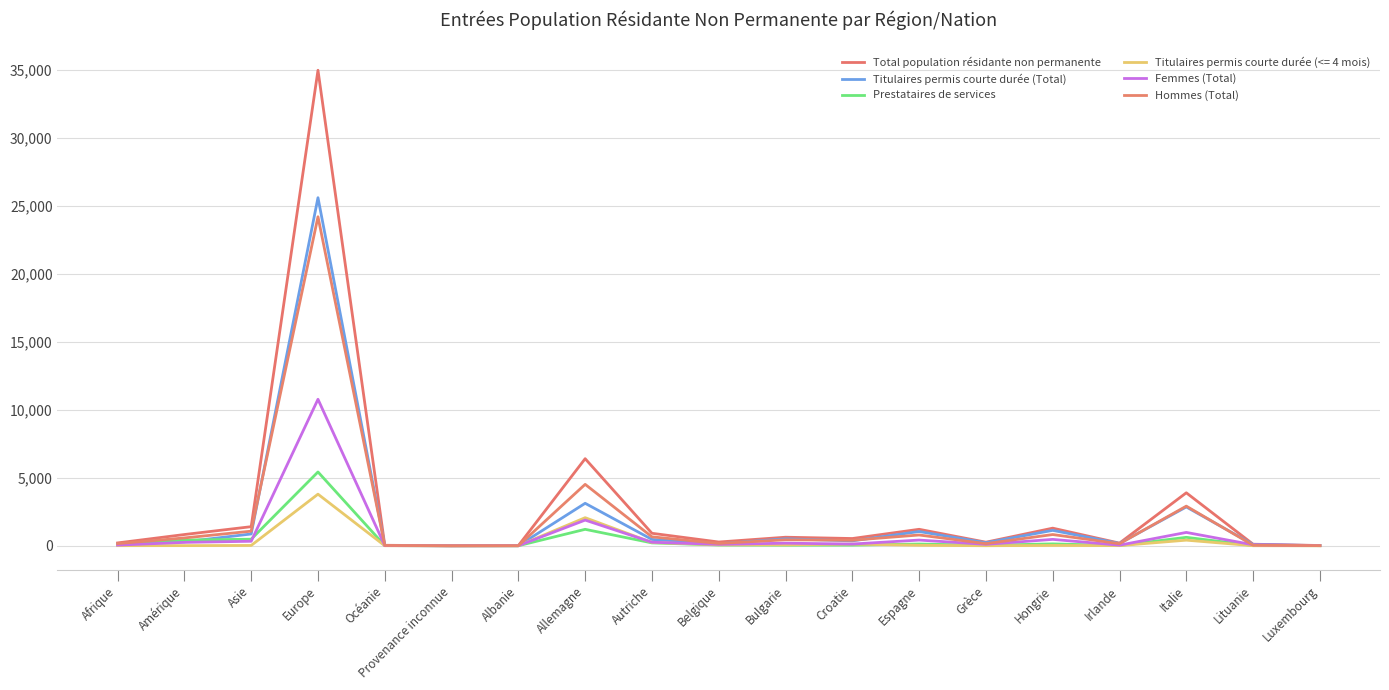

What is the average value of the Titulaires permis courte durée (Total) series?

1950